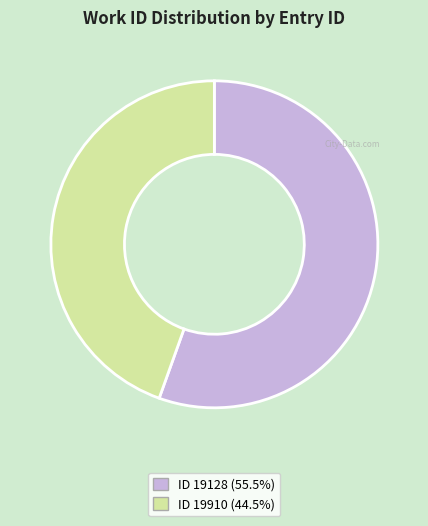

Count the number of slices in the pie.

2